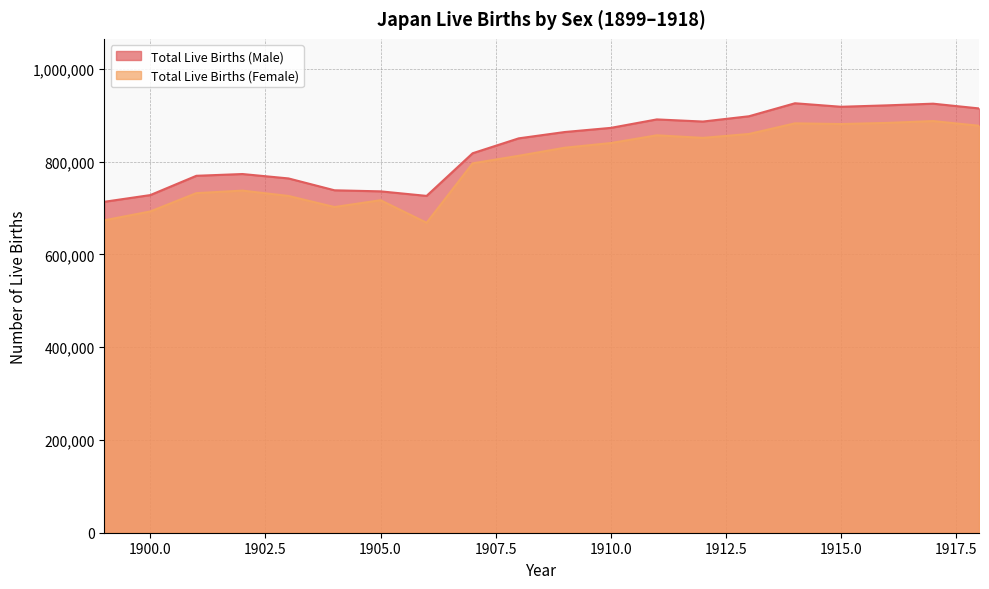

List the series in order of their peak value, lowest first.

Total Live Births (Female), Total Live Births (Male)